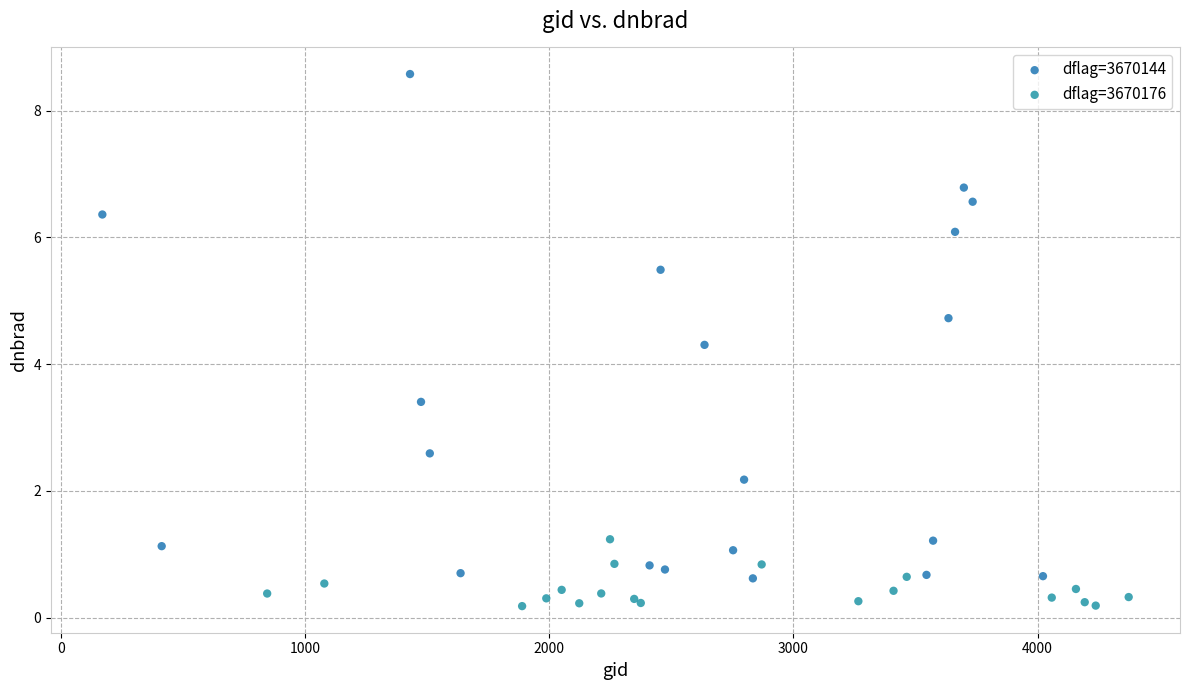

Which series contains the highest Y value?

dflag=3670144